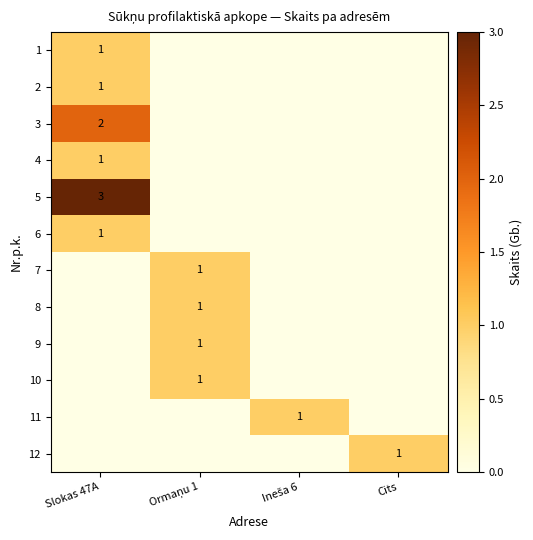

Between Cits and Ineša 6, which is larger?

Cits